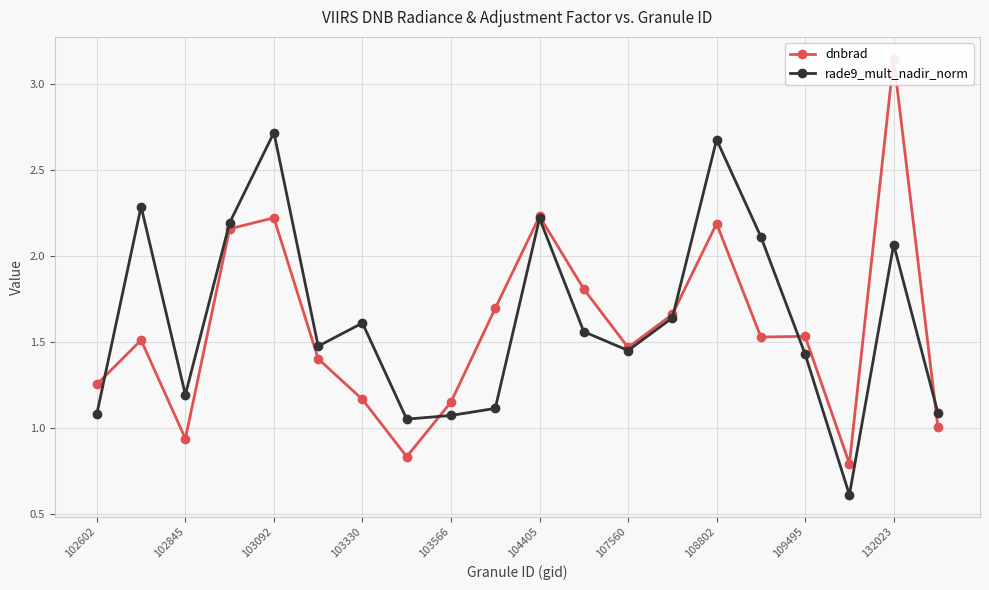

How many times do dnbrad and rade9_mult_nadir_norm cross each other?

5